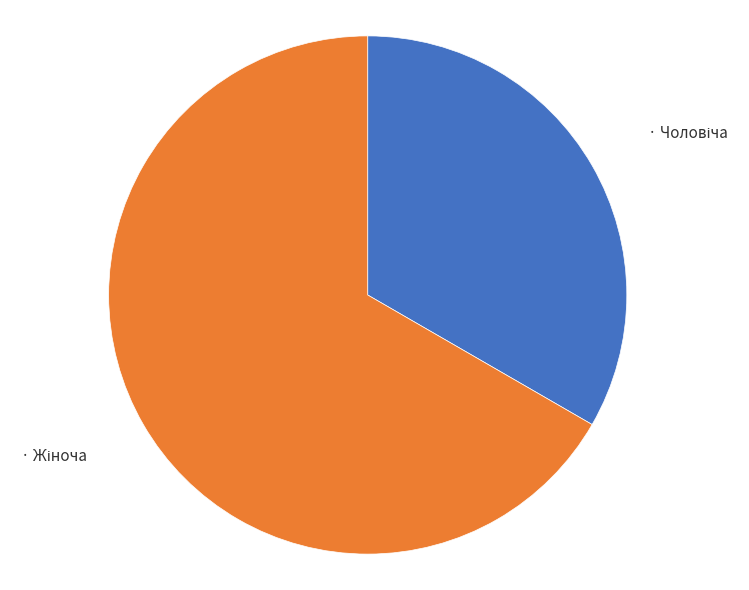

Is there any slice that represents more than half of the pie?

Yes